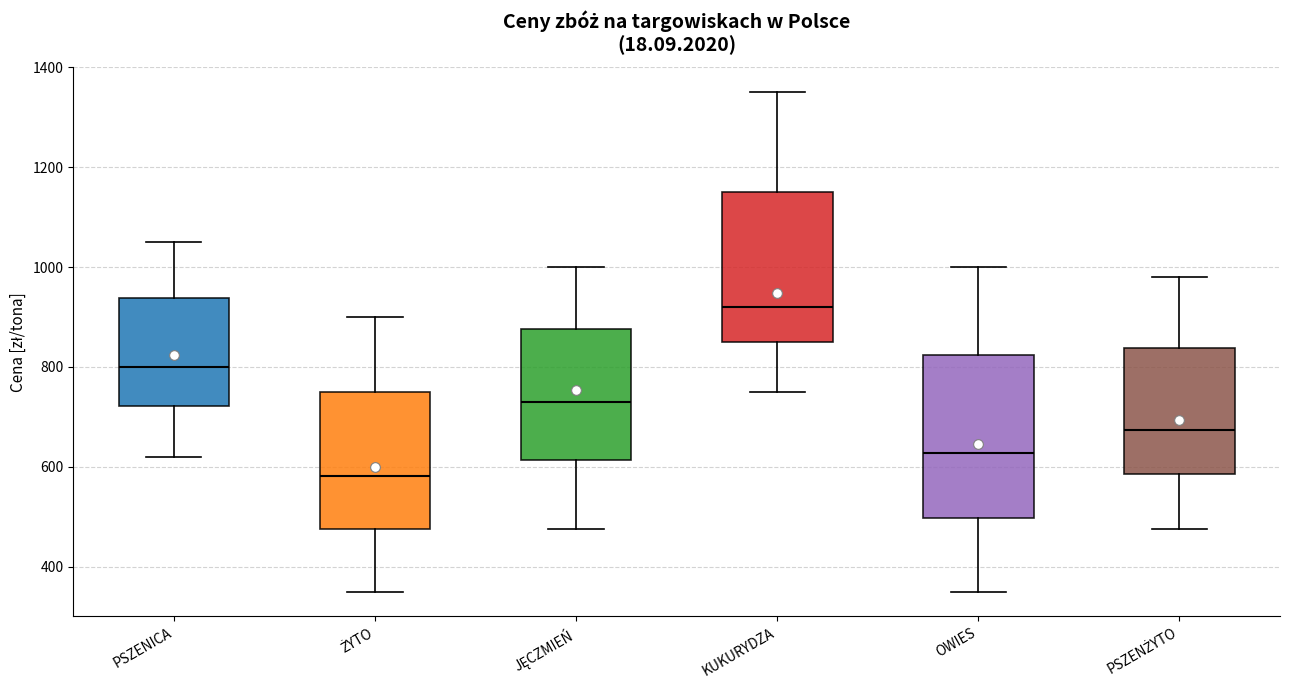

Reading left to right, transcribe this box plot: for each box, give where its median line is, the range the box spans, and where its two whiskers end, as read against the y-axis. The values are not printed on the chart, so give them approximately, as read against the axis.

PSZENICA: median 800, box 720 to 940, whiskers 620 to 1060
ŻYTO: median 580, box 480 to 760, whiskers 360 to 900
JĘCZMIEŃ: median 740, box 620 to 880, whiskers 480 to 1000
KUKURYDZA: median 920, box 840 to 1140, whiskers 760 to 1360
OWIES: median 620, box 500 to 820, whiskers 360 to 1000
PSZENŻYTO: median 680, box 580 to 840, whiskers 480 to 980